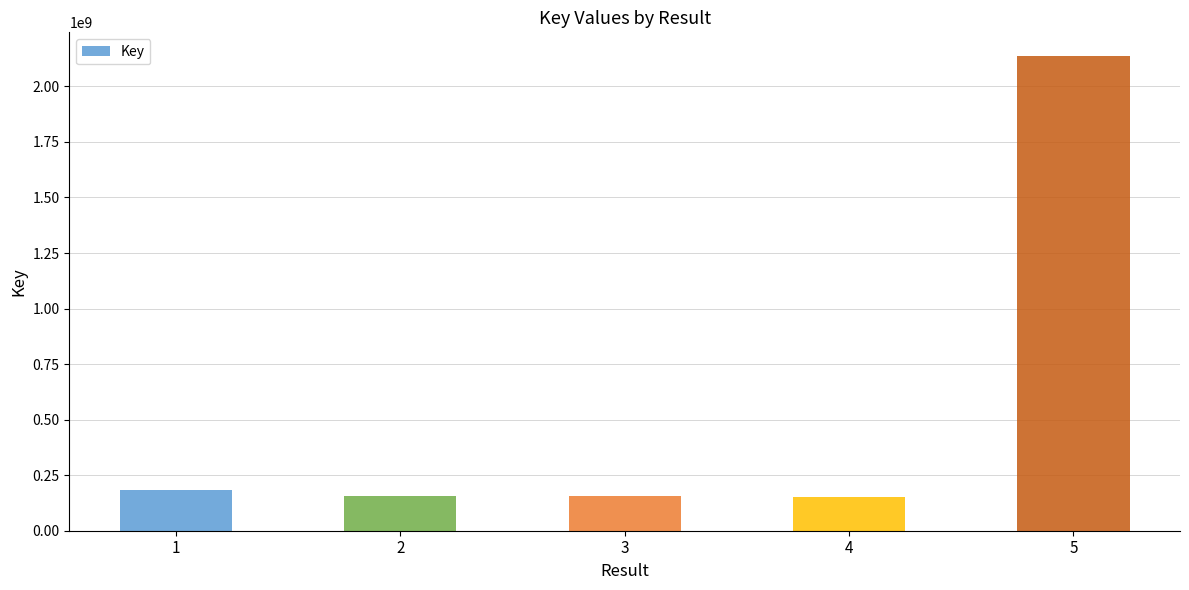

How many values are below 155741384?

2